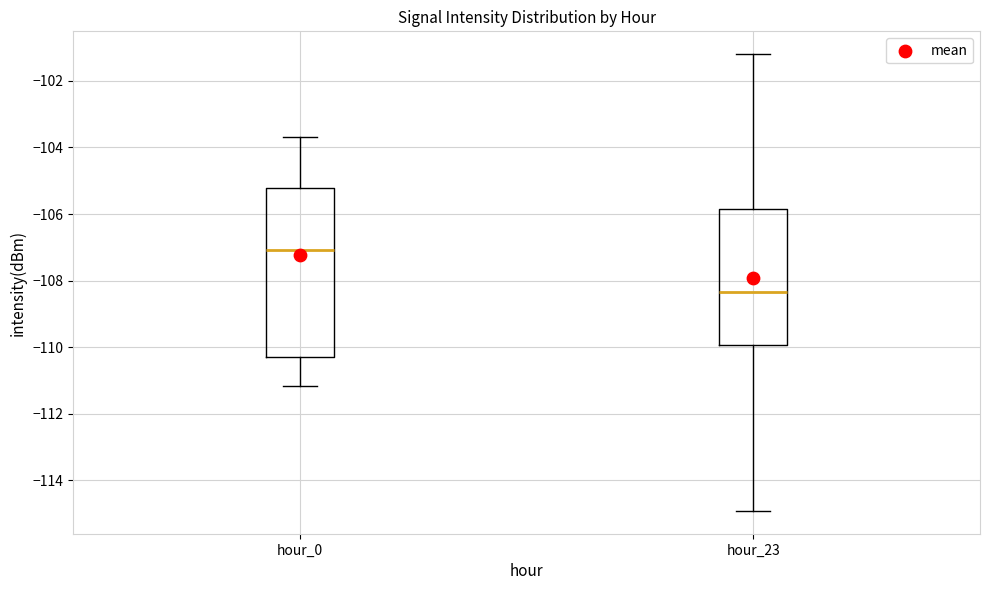

Which box has the lowest median line?

hour_23